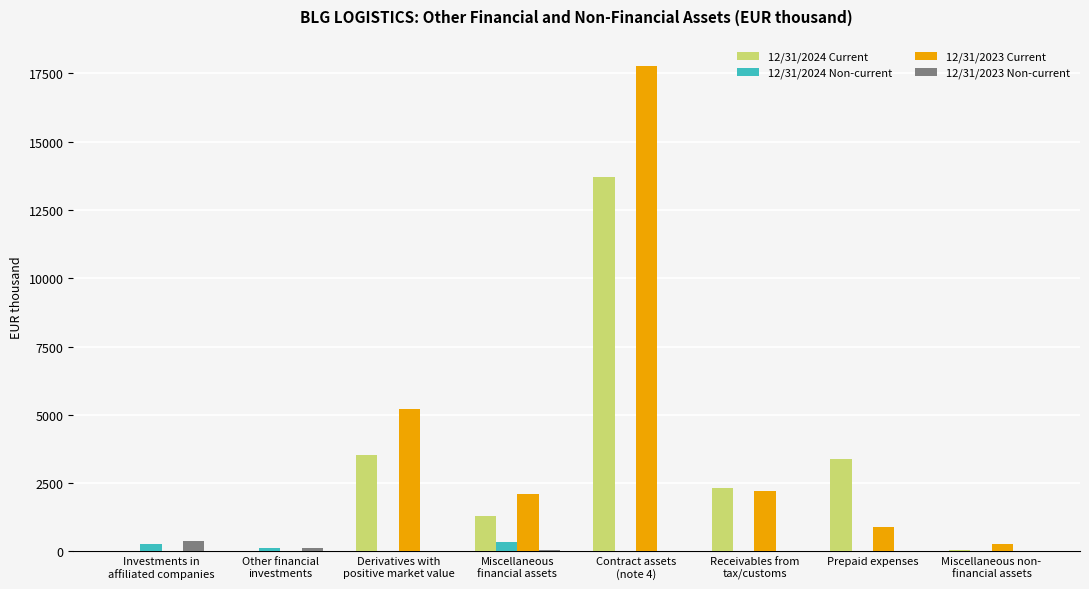

What are all the series names shown in the legend?

12/31/2024 Current, 12/31/2024 Non-current, 12/31/2023 Current, 12/31/2023 Non-current